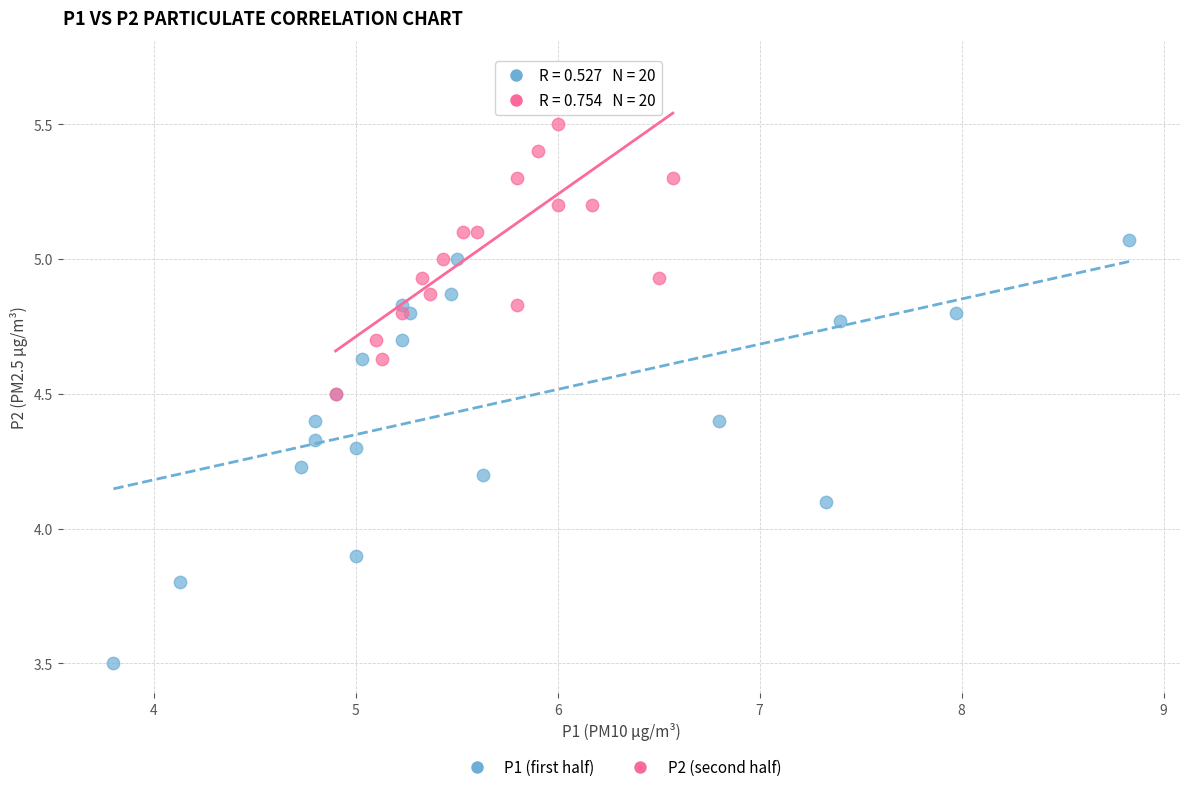

Which series reaches the minimum Y coordinate?

P1 (first half)